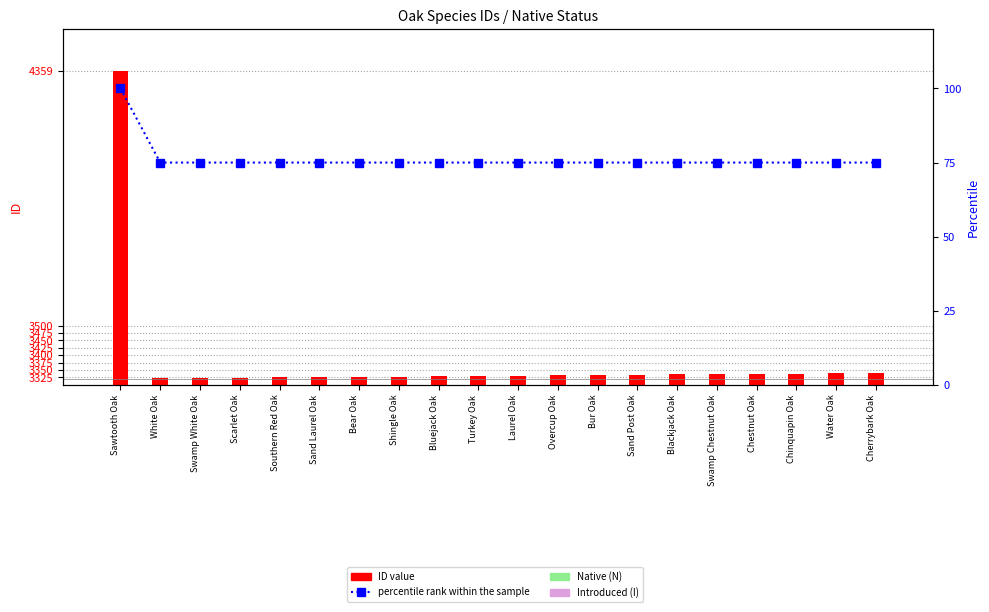

What is the difference between the highest and lowest values at Blackjack Oak?

3260